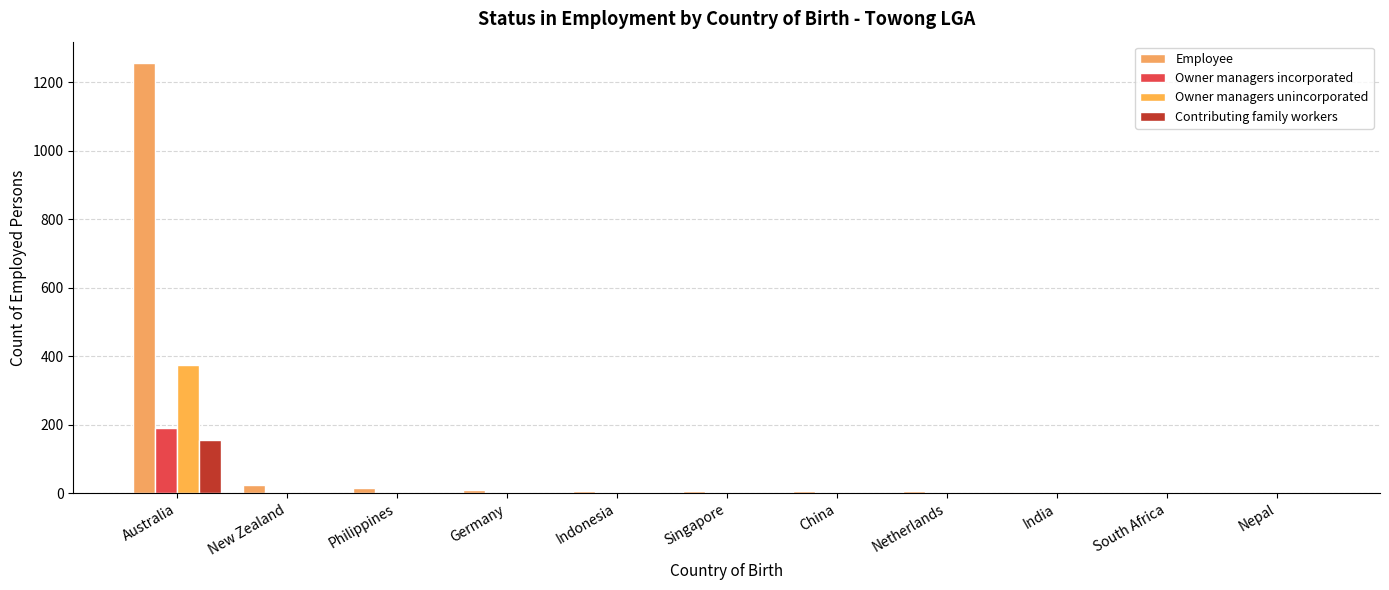

How many series are shown in this chart?

4